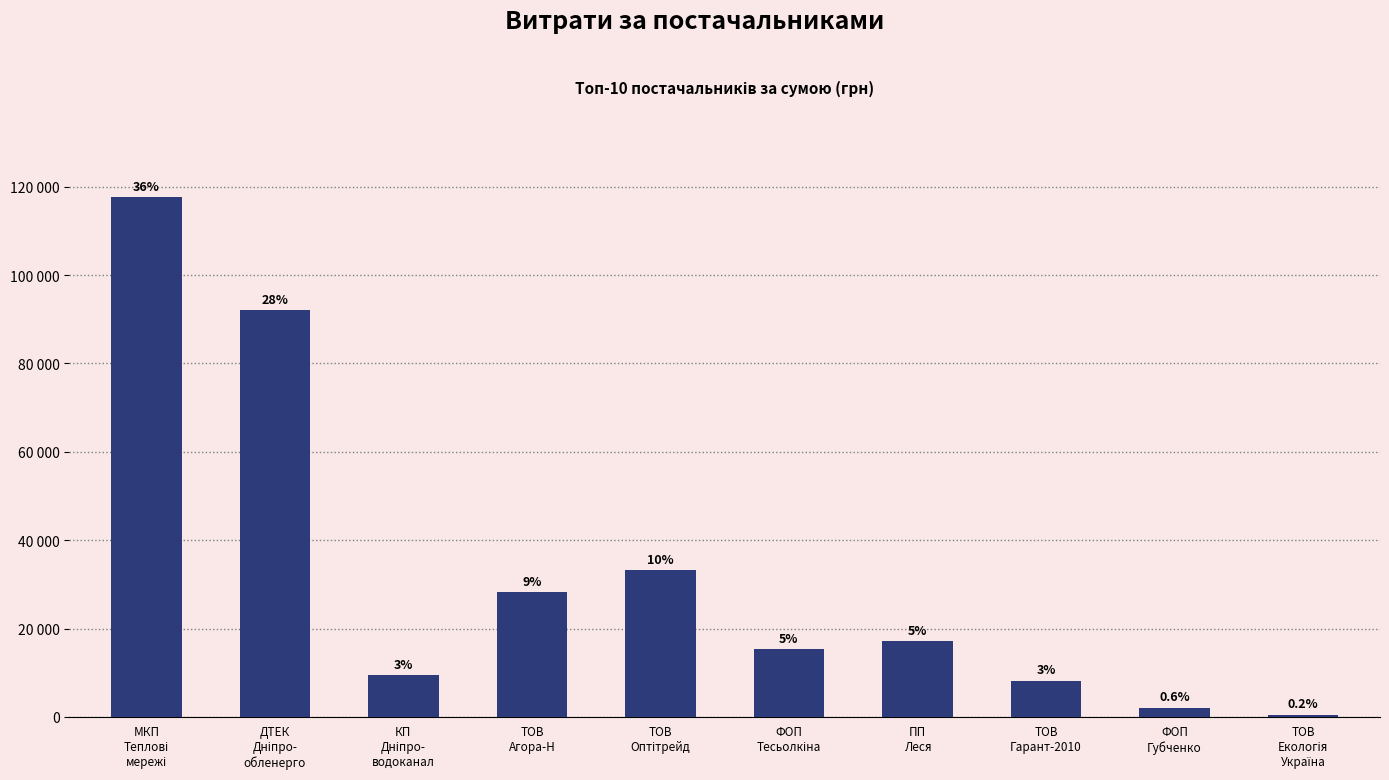

Does the chart contain any negative values?

No